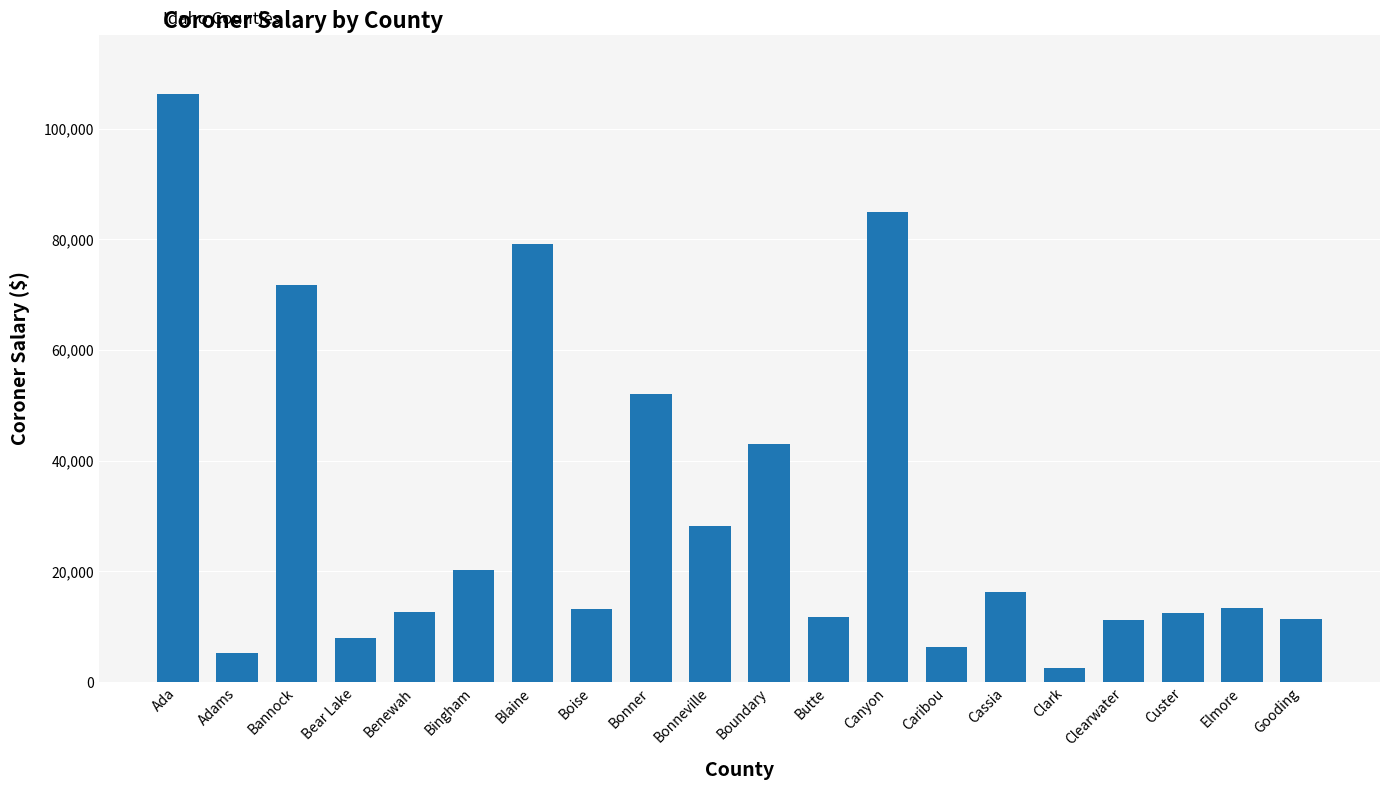

Is it true that the value at Benewah is 22526?

False